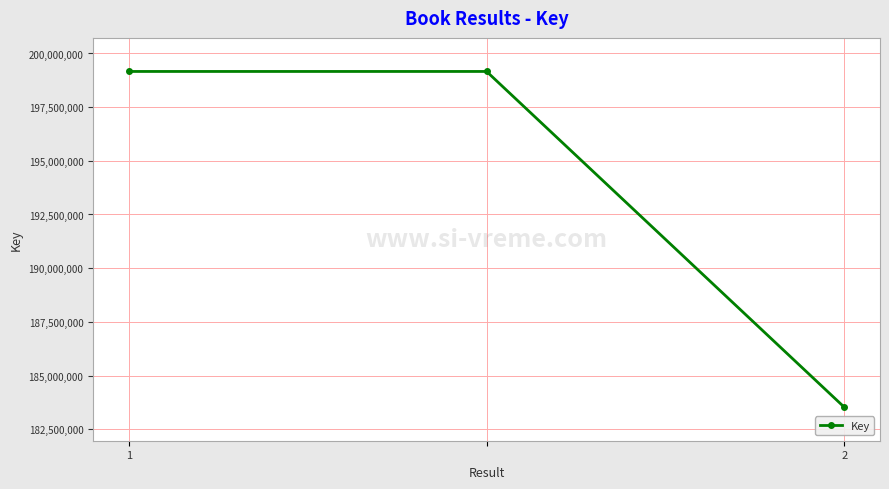

What is the value of the 2nd point from the left?

199162355